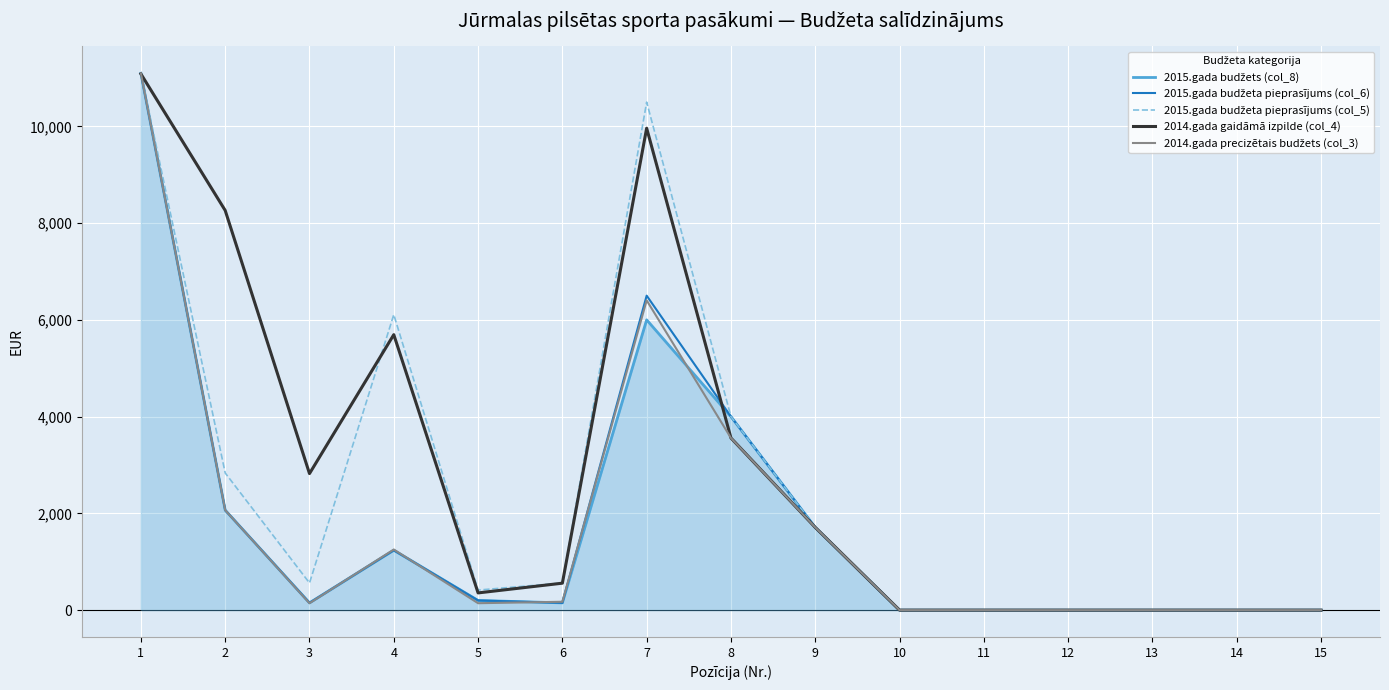

What is the greatest value displayed?

11096